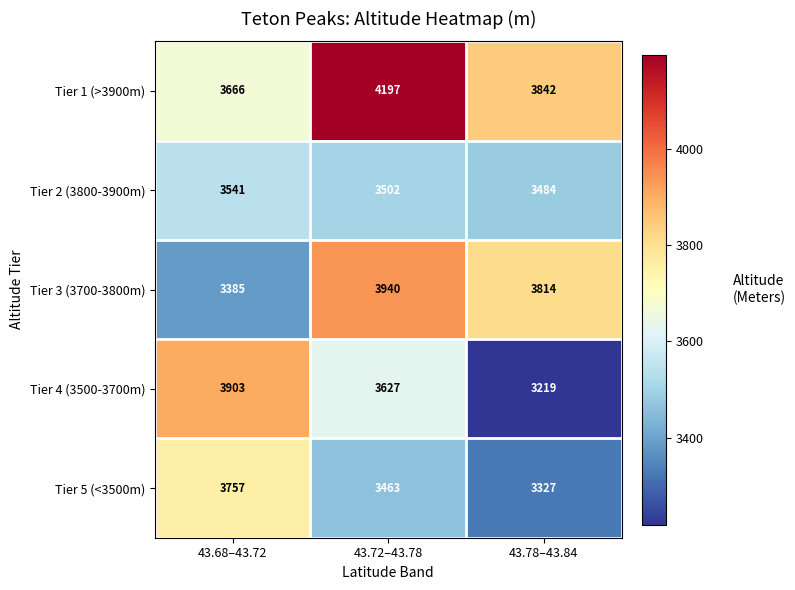

Is it true that Tier 1 (>3900m) equals 4197 at 43.72–43.78?

True